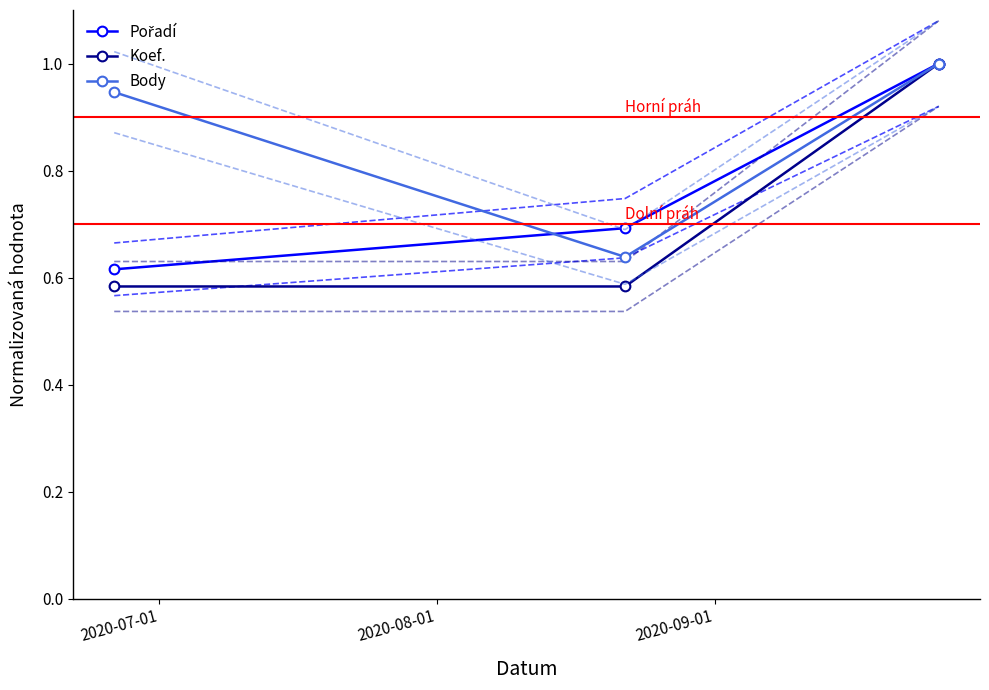

Count the Pořadí values in the range 0 to 1.

3